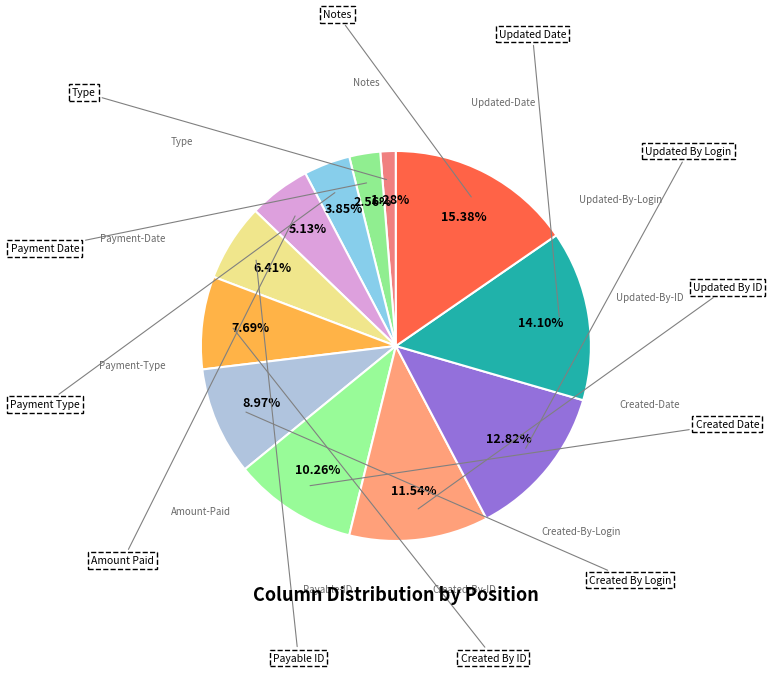

To the nearest percent, what is the difference between the largest and smallest slice percentages?

14%